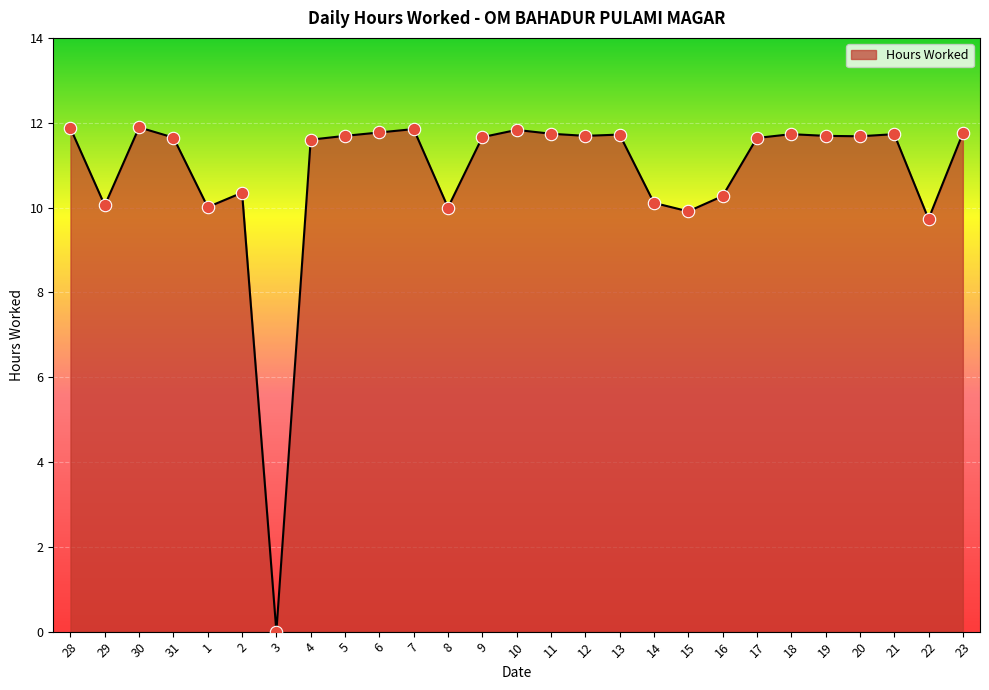

Between 20 and 15, which is larger?

20